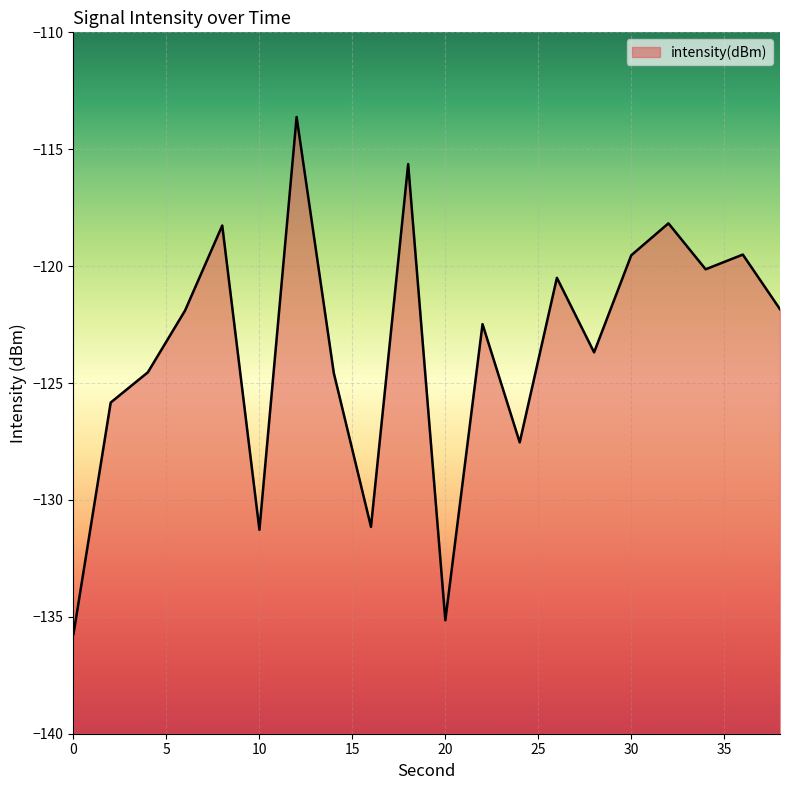

Reading right to left, list all the values displayed in this chart.

38=-121.8	36=-119.5	34=-120.1	32=-118.2	30=-119.5	28=-123.7	26=-120.5	24=-127.5	22=-122.5	20=-135.1	18=-115.6	16=-131.2	14=-124.6	12=-113.6	10=-131.3	8=-118.3	6=-121.9	4=-124.5	2=-125.8	0=-135.7